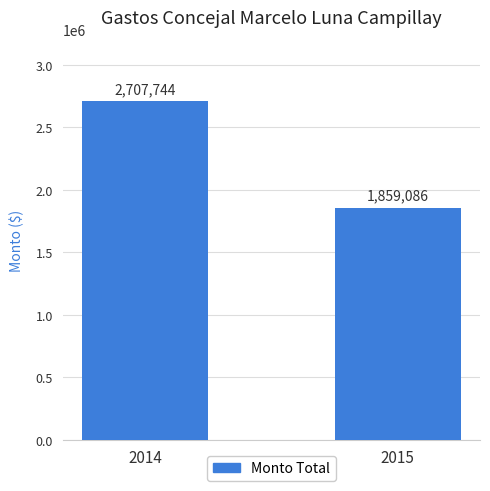

List the labels in order of value, largest first.

2014, 2015